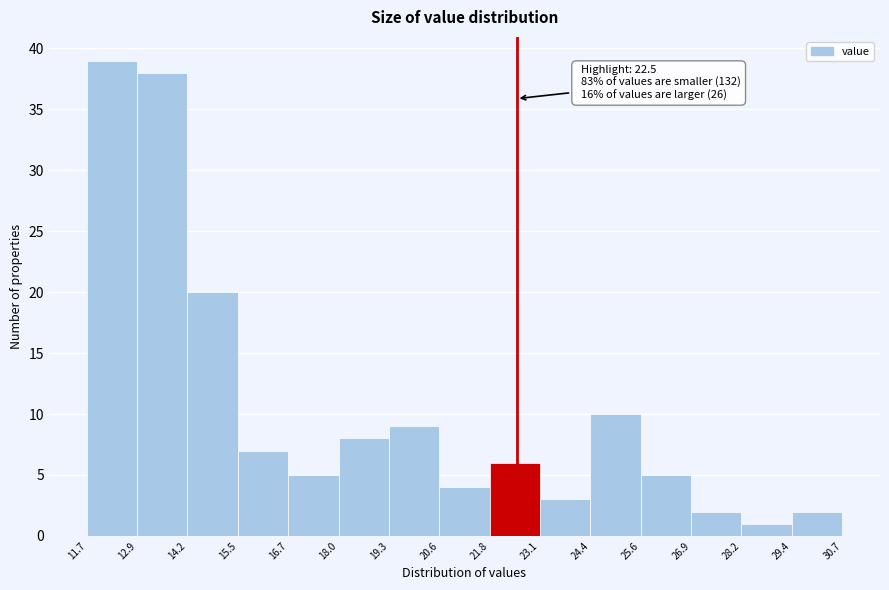

Over which range of the x-axis is the bar tallest?

11.7 to 12.9